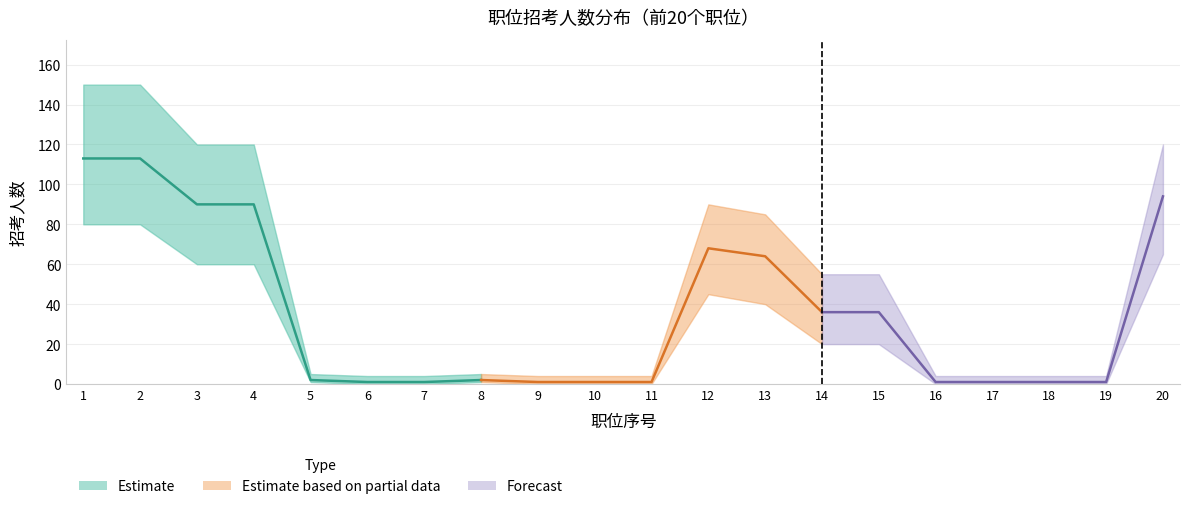

Where is the first local maximum for 招考人数?

8